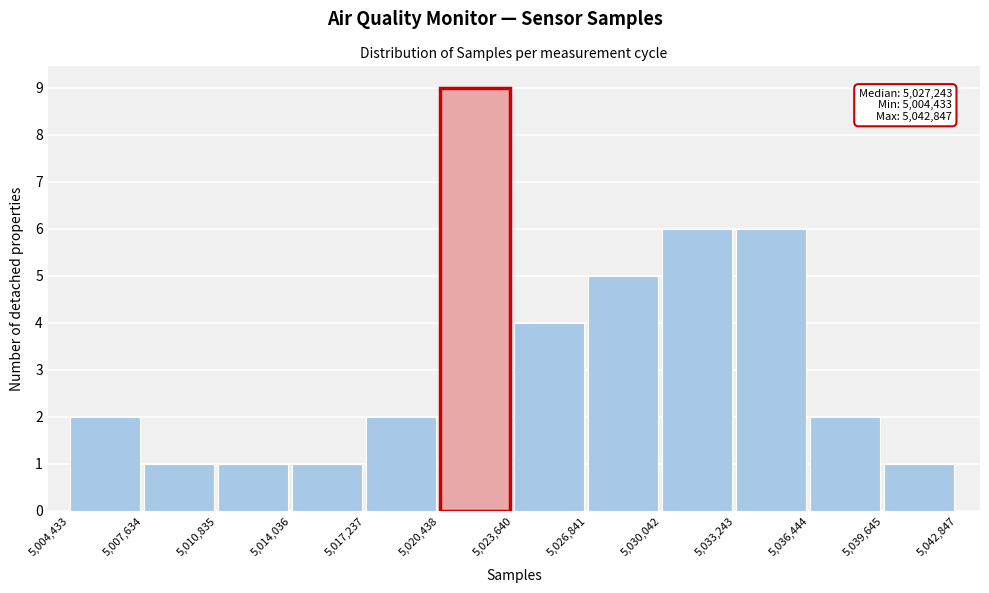

Over which range of the x-axis is the bar tallest?

5,020,438 to 5,023,640